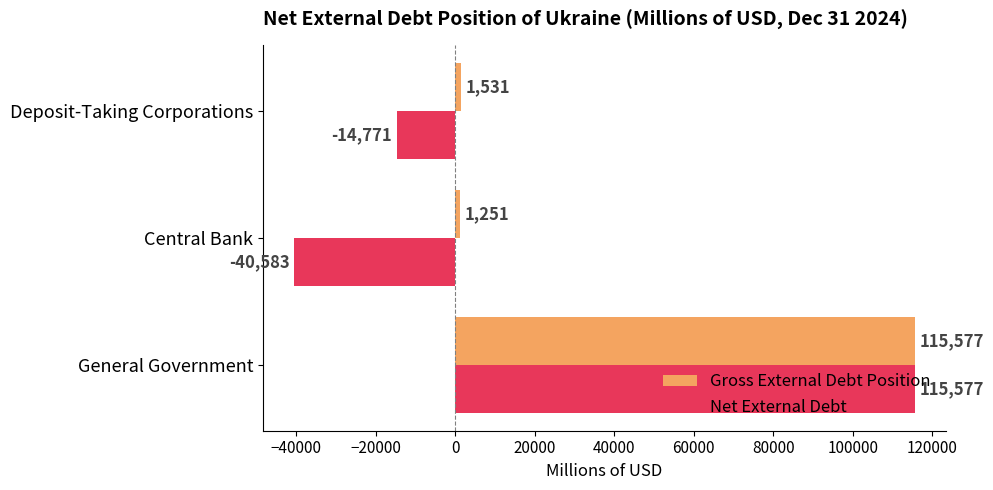

Which category has the highest value in the Net External Debt series?

General Government